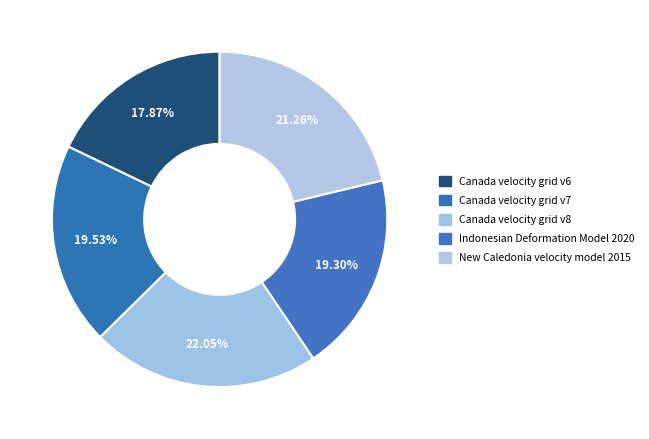

To the nearest percent, what is the difference between the largest and smallest slice percentages?

4%